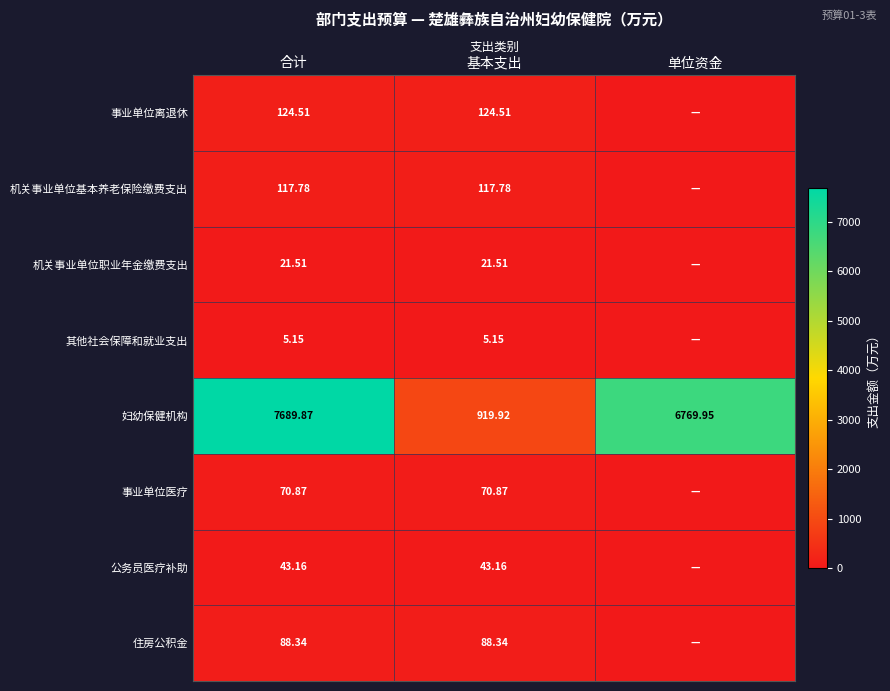

True or false: 公务员医疗补助 has a value of 43.2 at 基本支出.

True